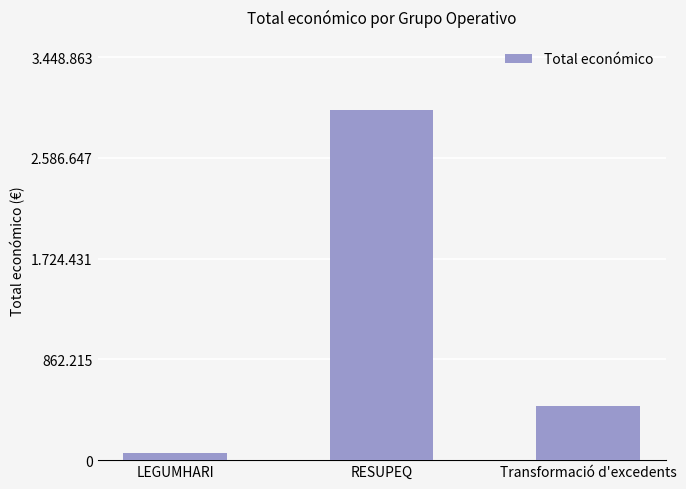

Between Transformació d'excedents and LEGUMHARI, which is larger?

Transformació d'excedents